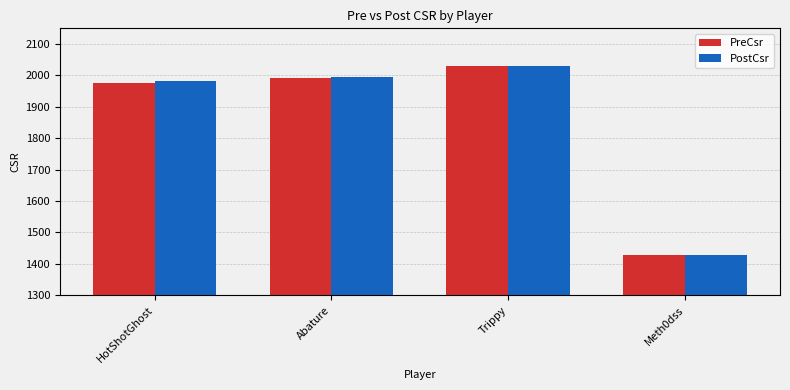

True or false: PreCsr has a value of 879 at Trippy.

False